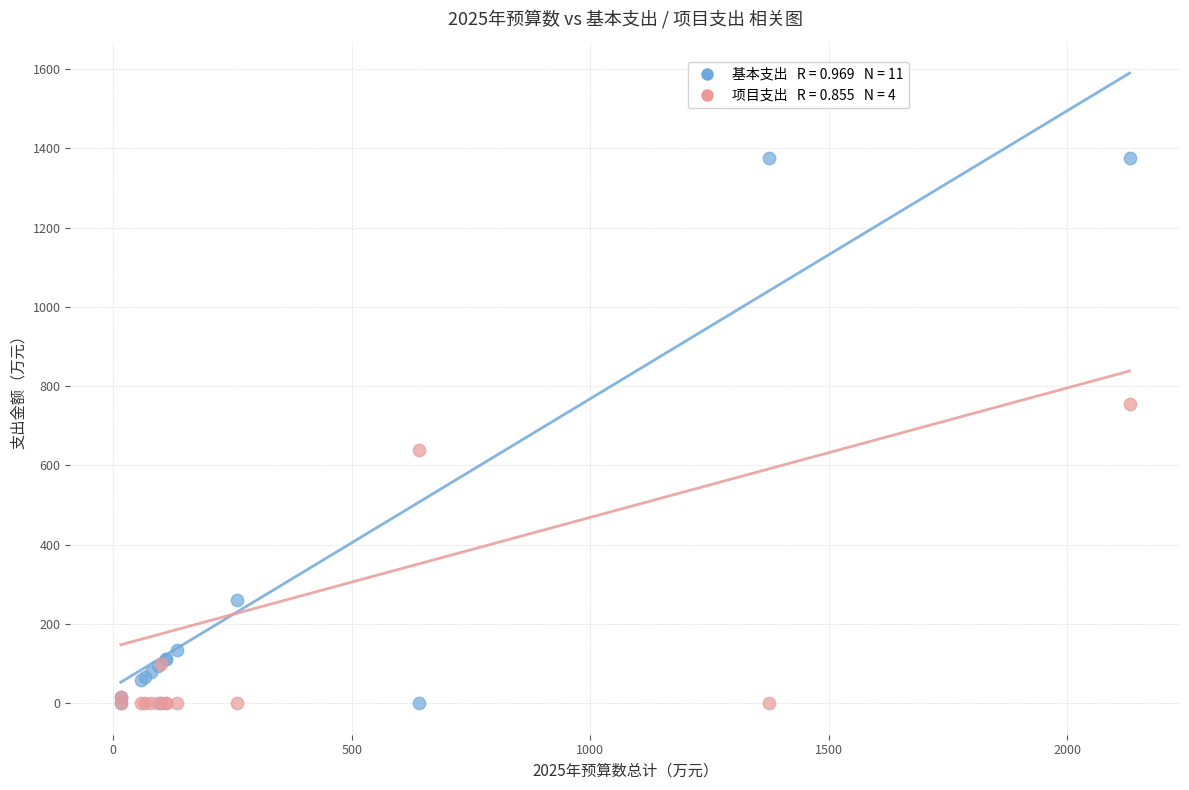

Across all series, what Y value is closest to 687?

640.0